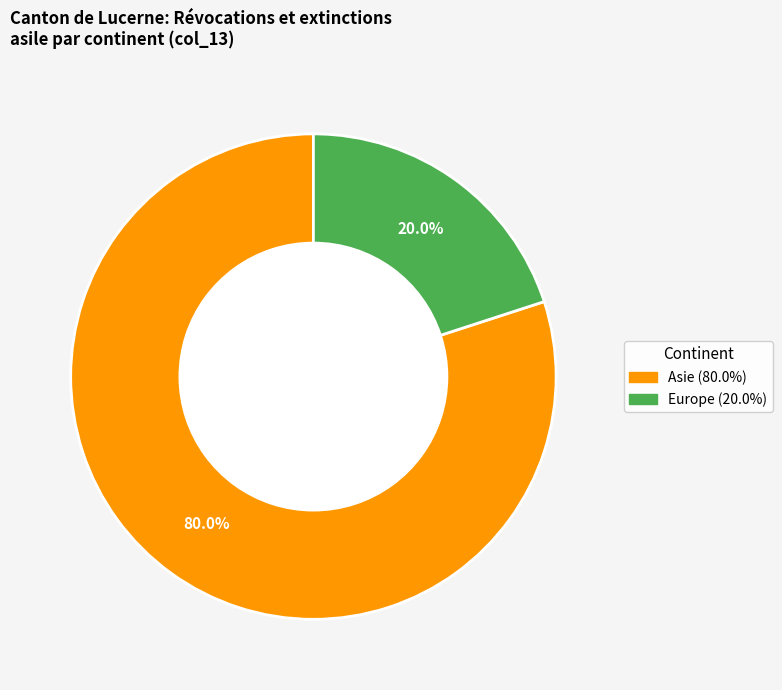

Does any single category account for the majority?

Yes